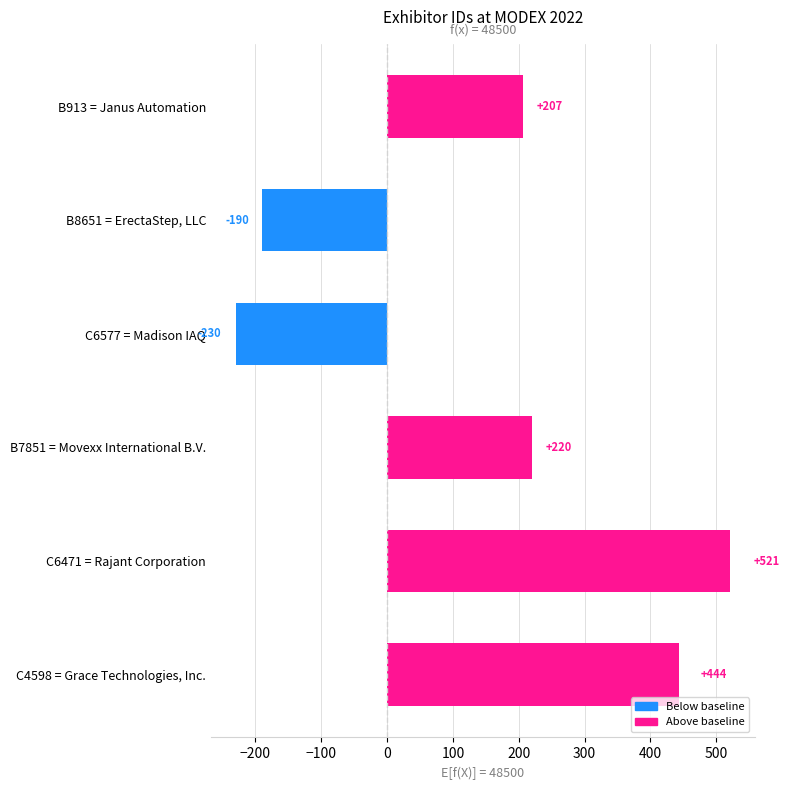

What is the change in value from B7851 = Movexx International B.V. to B8651 = ErectaStep, LLC?

-410